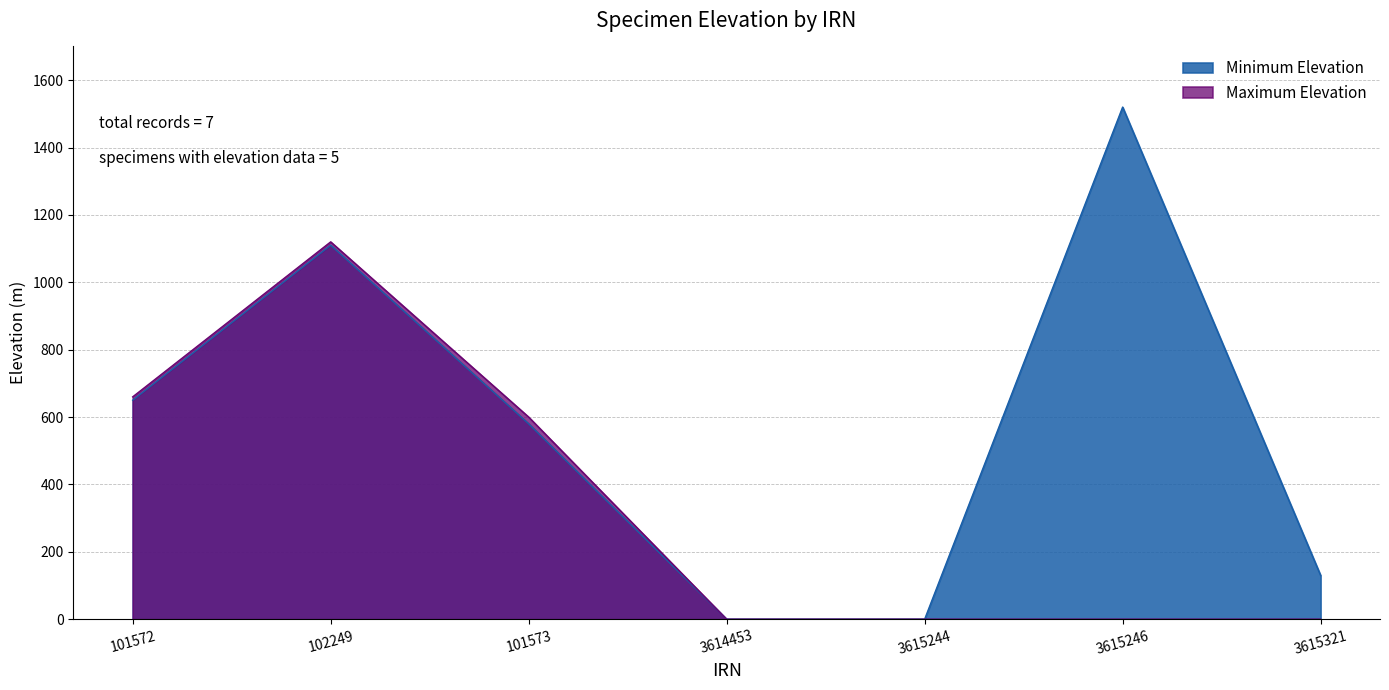

True or false: Maximum Elevation and Minimum Elevation intersect in this chart.

False